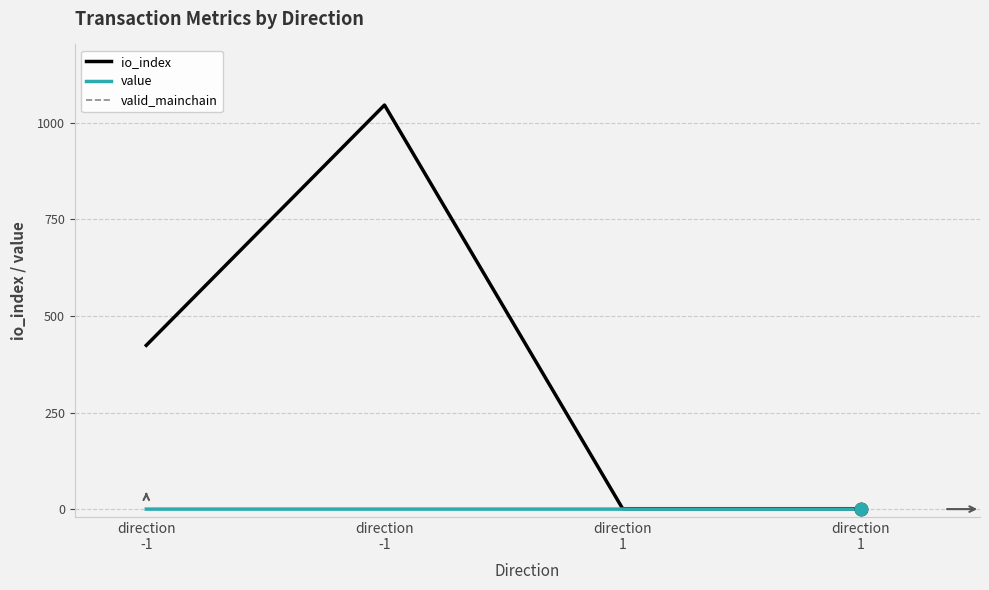

At which category is the sum across all series the highest?

direction
-1